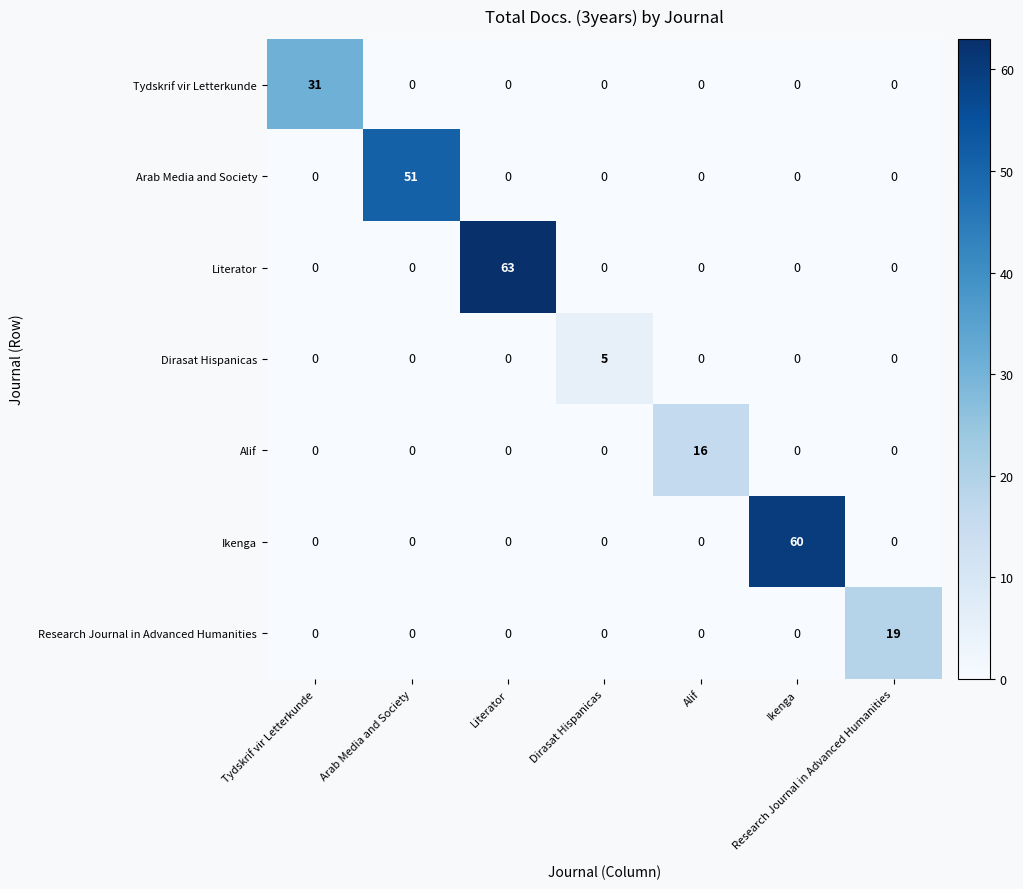

At how many categories does at least one series exceed 46?

3